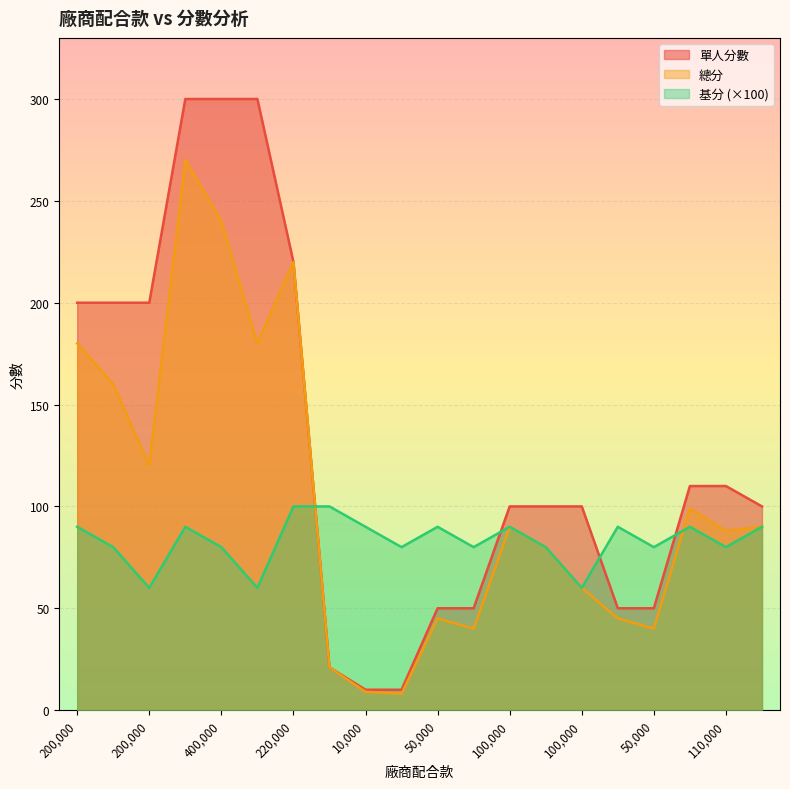

What is the minimum value shown in the chart?

8